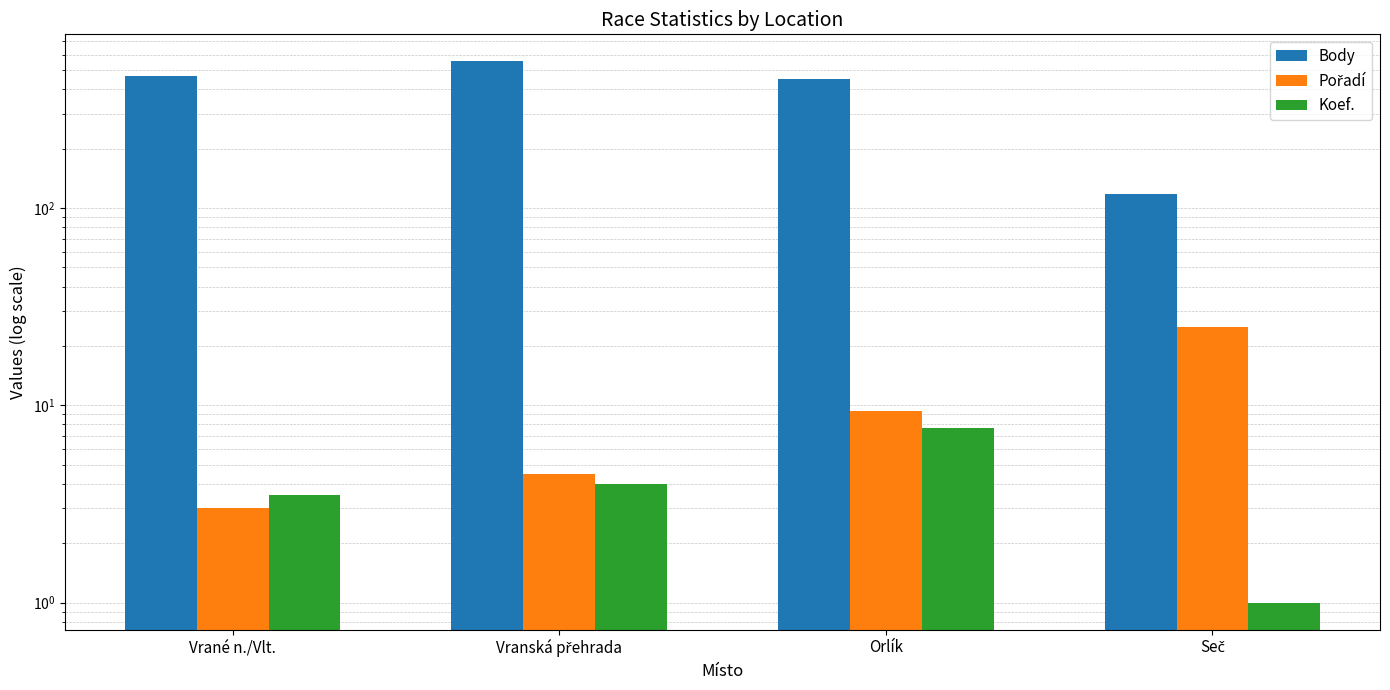

What is the difference between the Koef. values at Vranská přehrada and Seč?

3.0